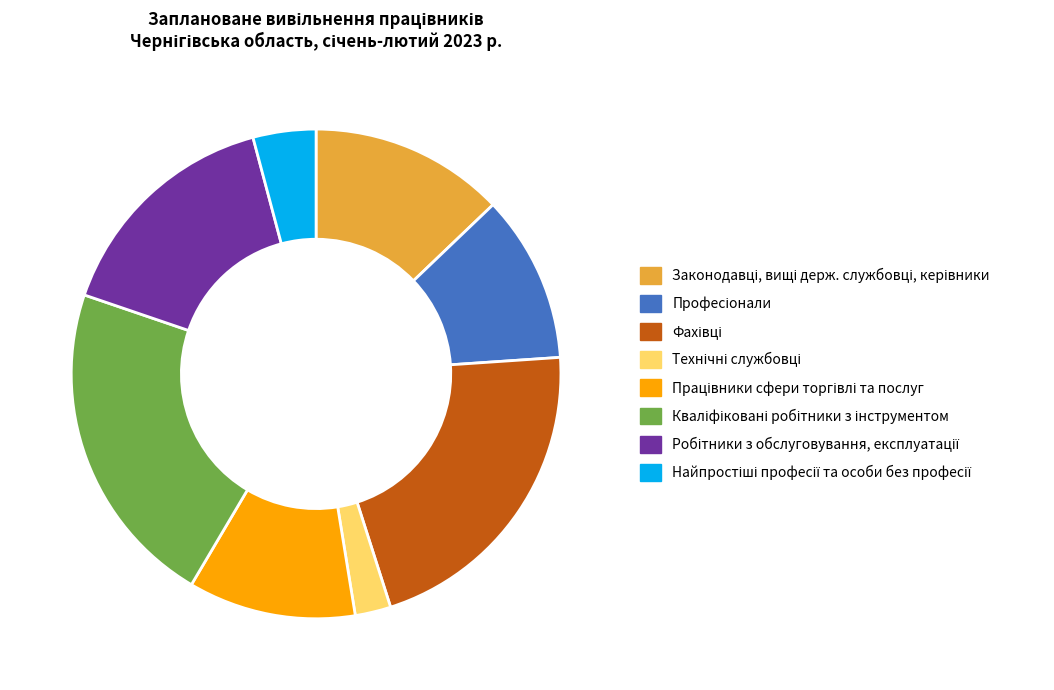

Is there a majority slice in this chart?

No